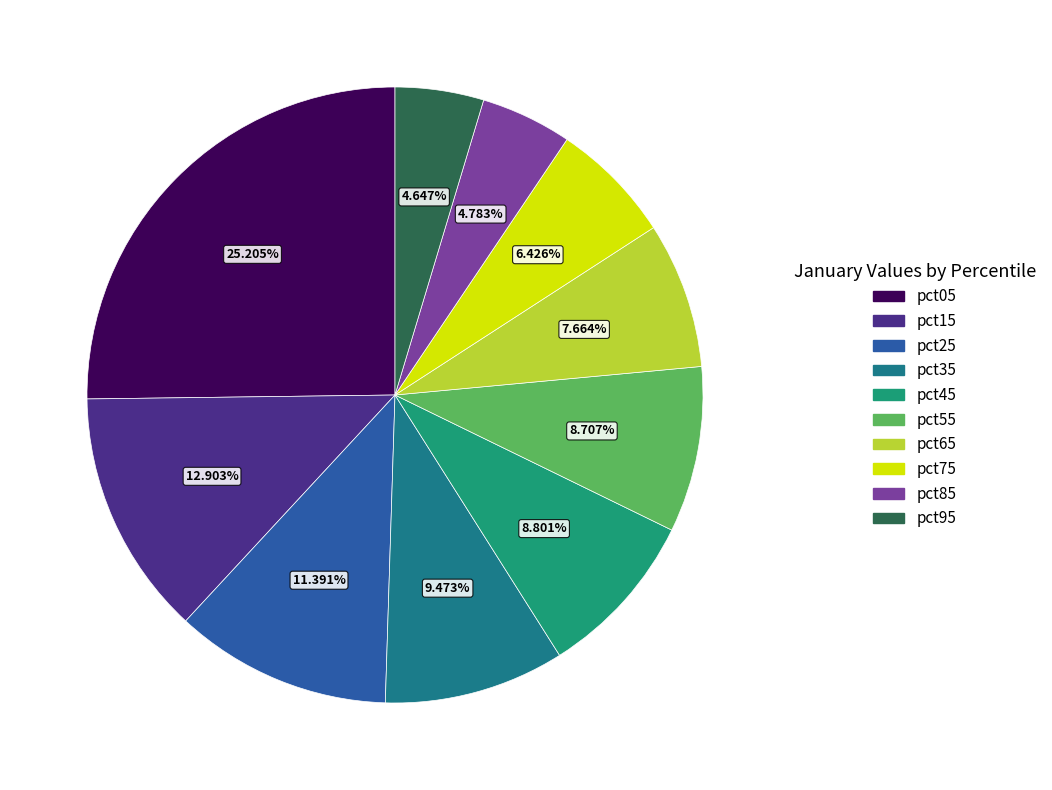

To the nearest percent, what is the combined percentage of pct85 and pct95?

9%